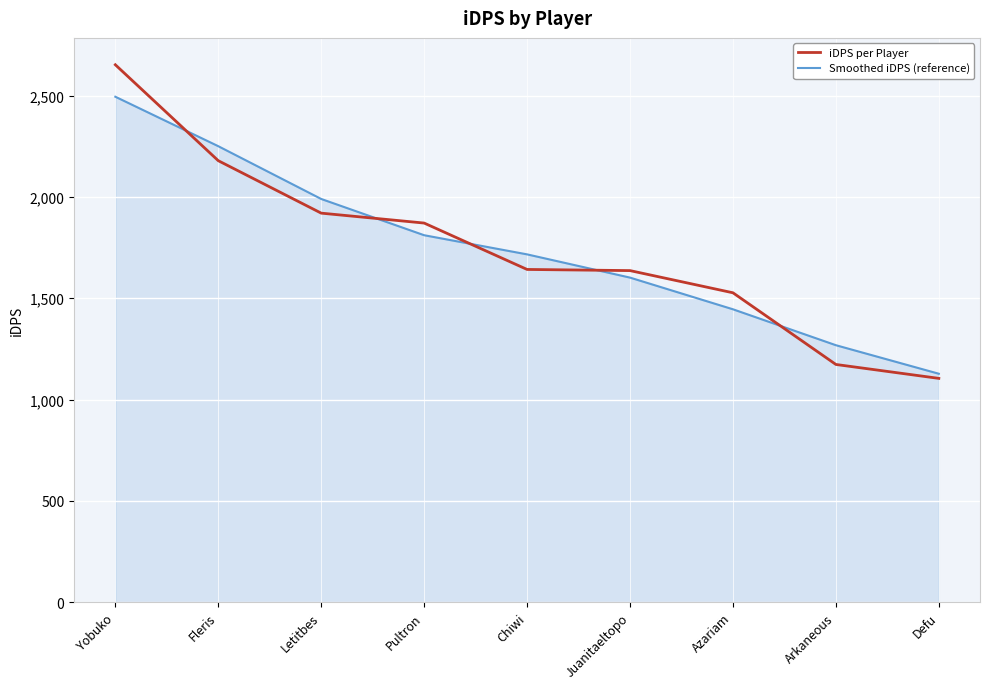

At which category is the sum across all series the highest?

Yobuko